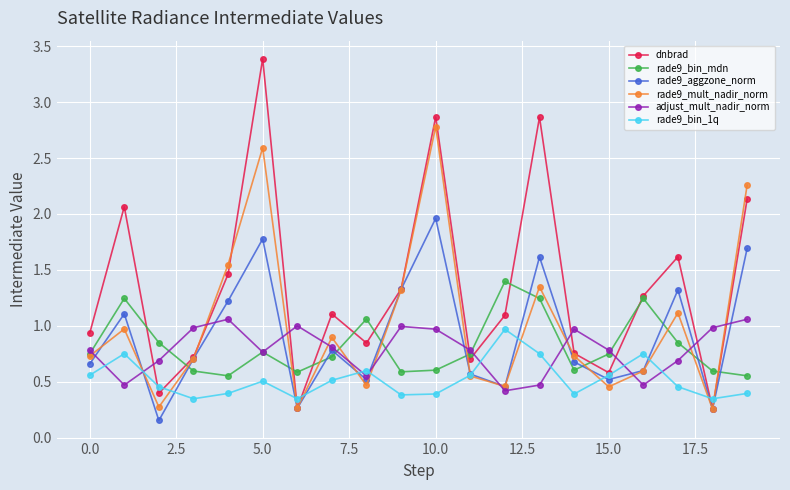

In dnbrad, how many points are higher than both neighbors (excluding endpoints)?

6